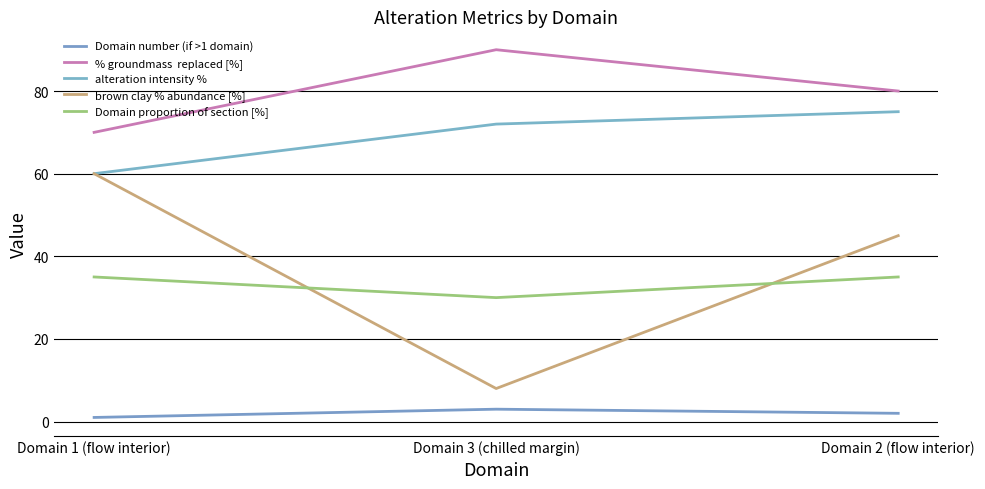

Does the chart have visible grid lines?

Yes